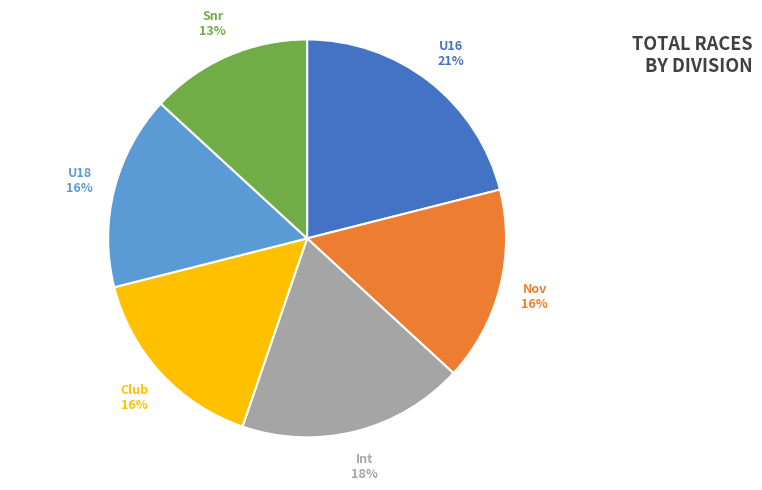

Is there a majority slice in this chart?

No